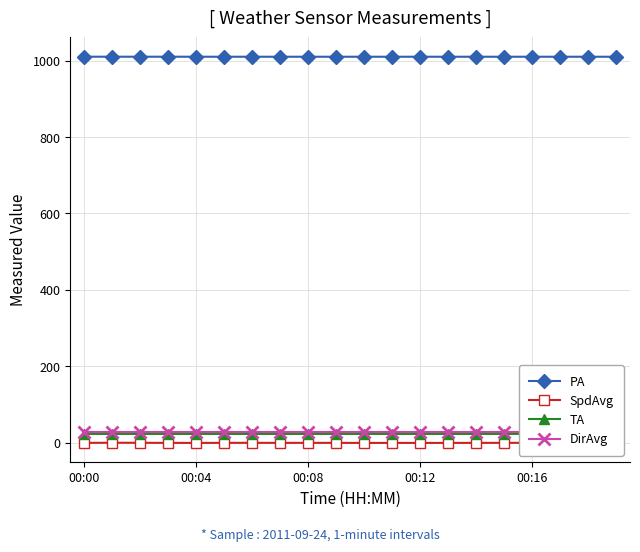

The DirAvg series shows 29.0 at 5. True or false?

True